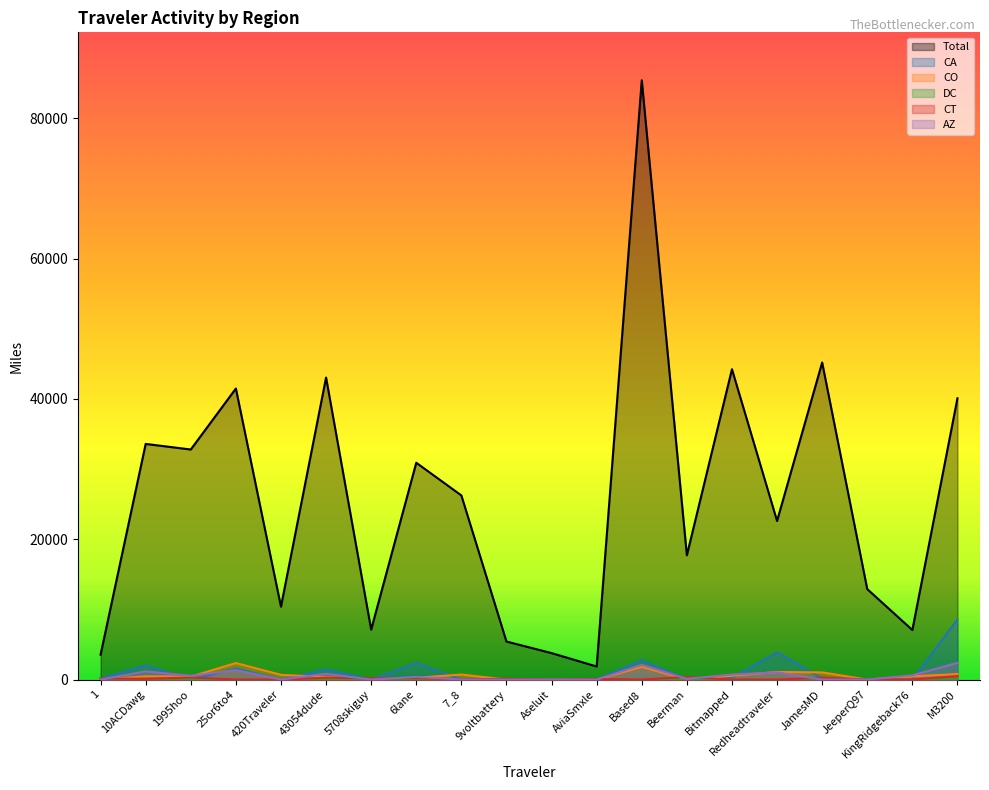

How many data points in CO are above 464?

10